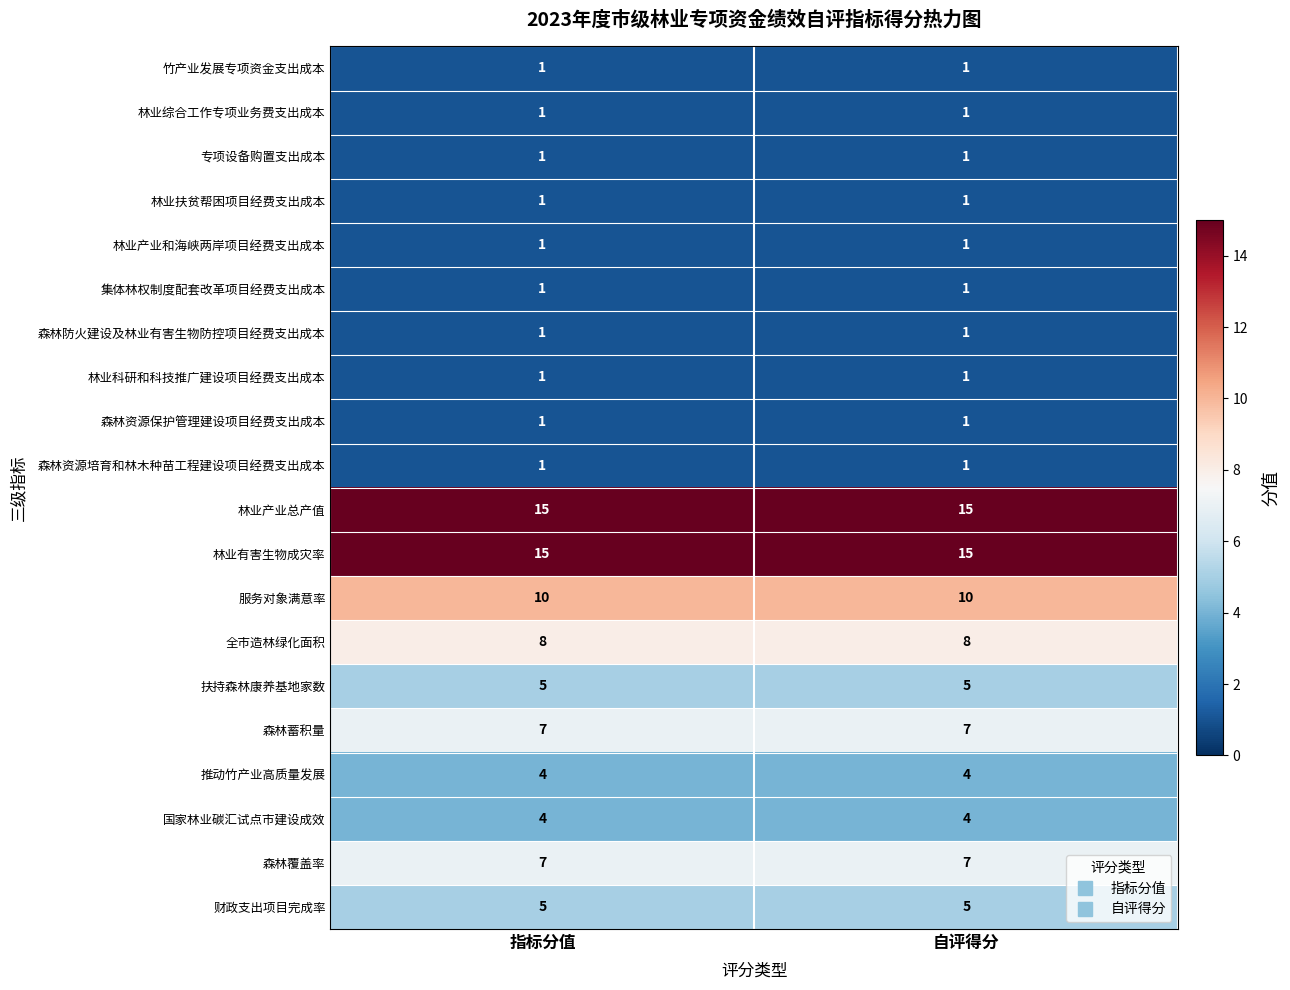

What is the total value across all series at 指标分值?

90